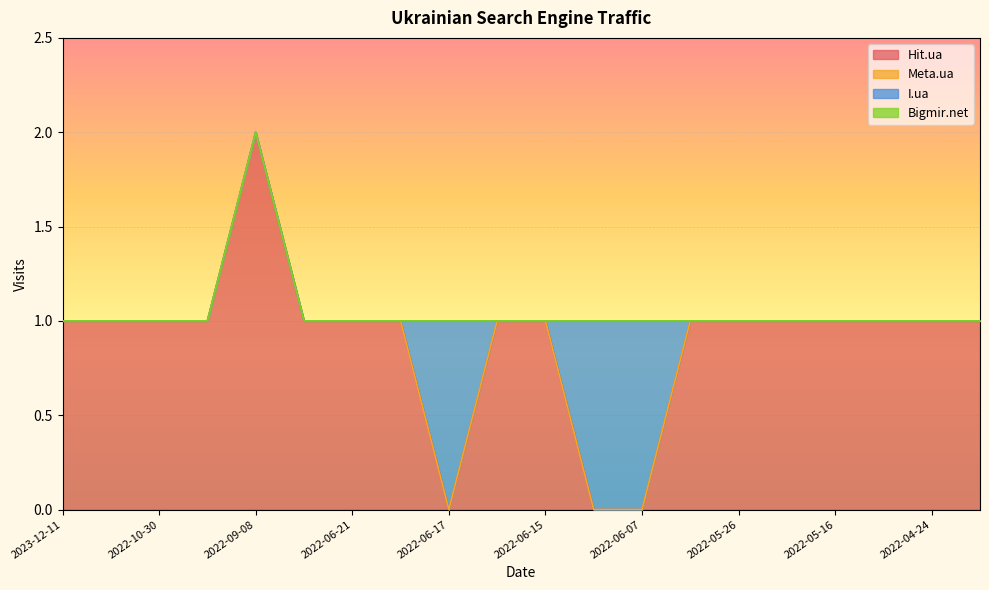

Is the value of Hit.ua at 2022-10-09 greater than the value of Meta.ua at 2022-05-16?

Yes